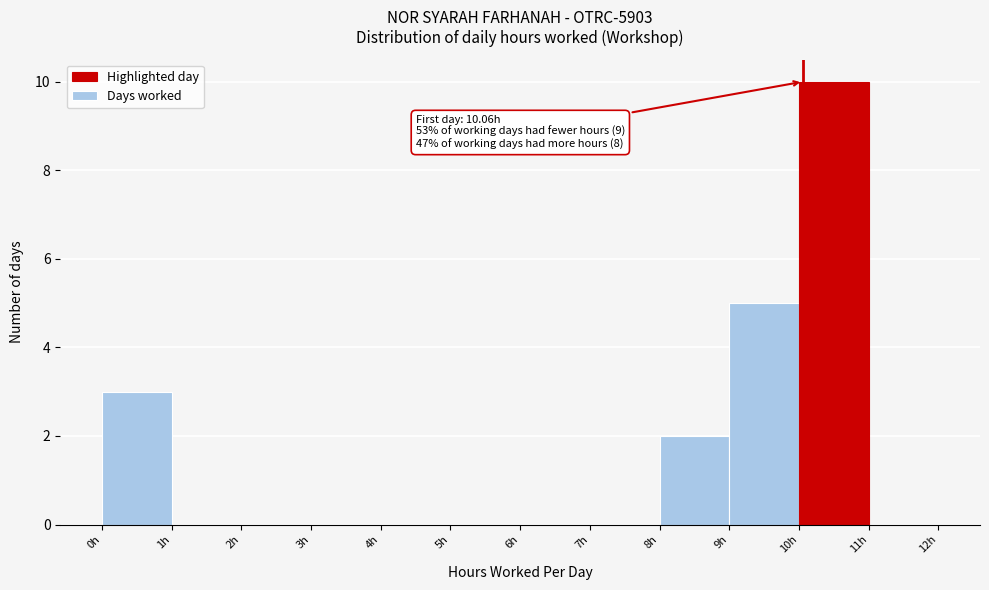

Which range on the x-axis has the tallest bar?

10 to 11